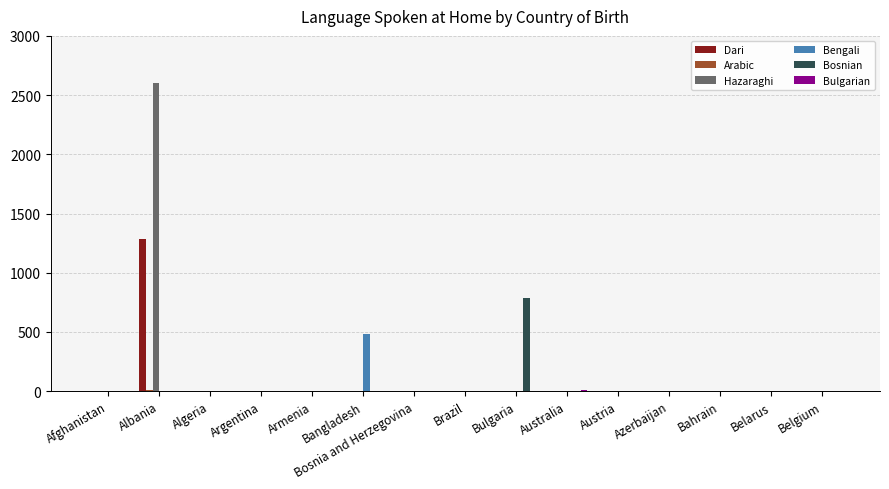

Which series has the largest range (max minus min)?

Hazaraghi